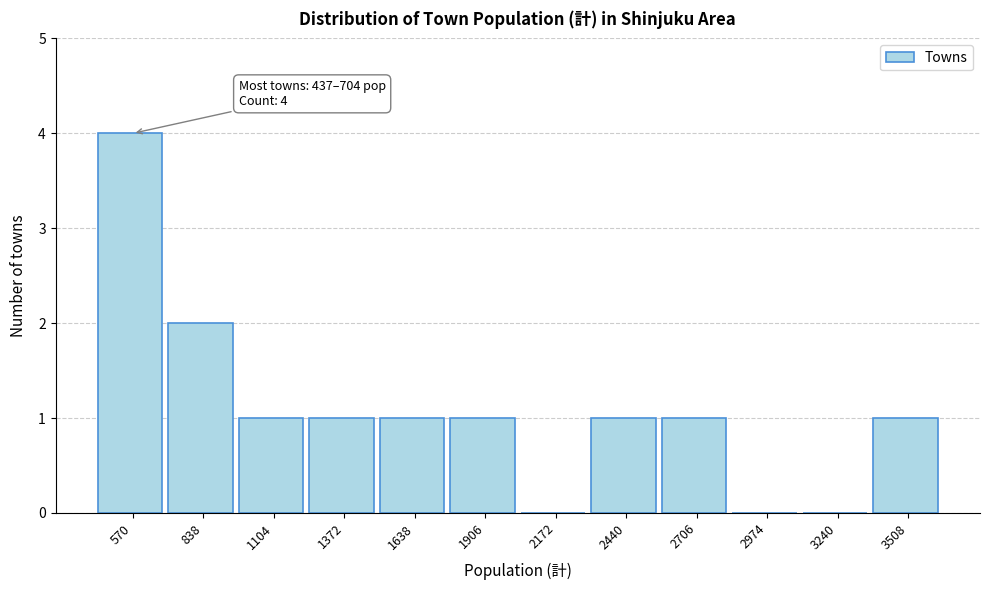

Over which range of the x-axis is the bar tallest?

450 to 700